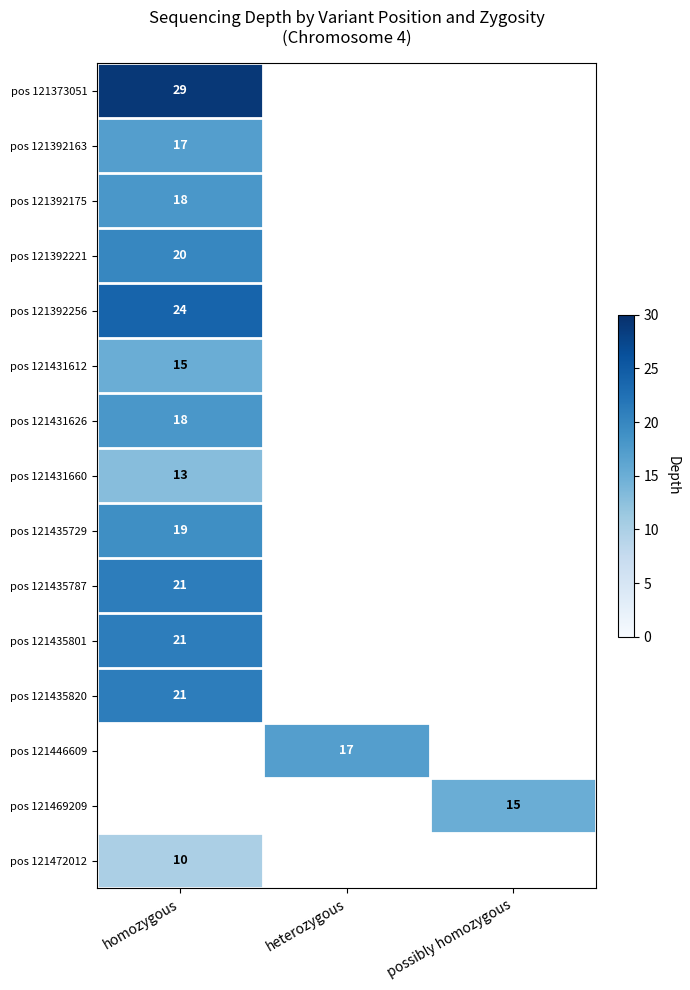

At how many categories does at least one series exceed 22?

1